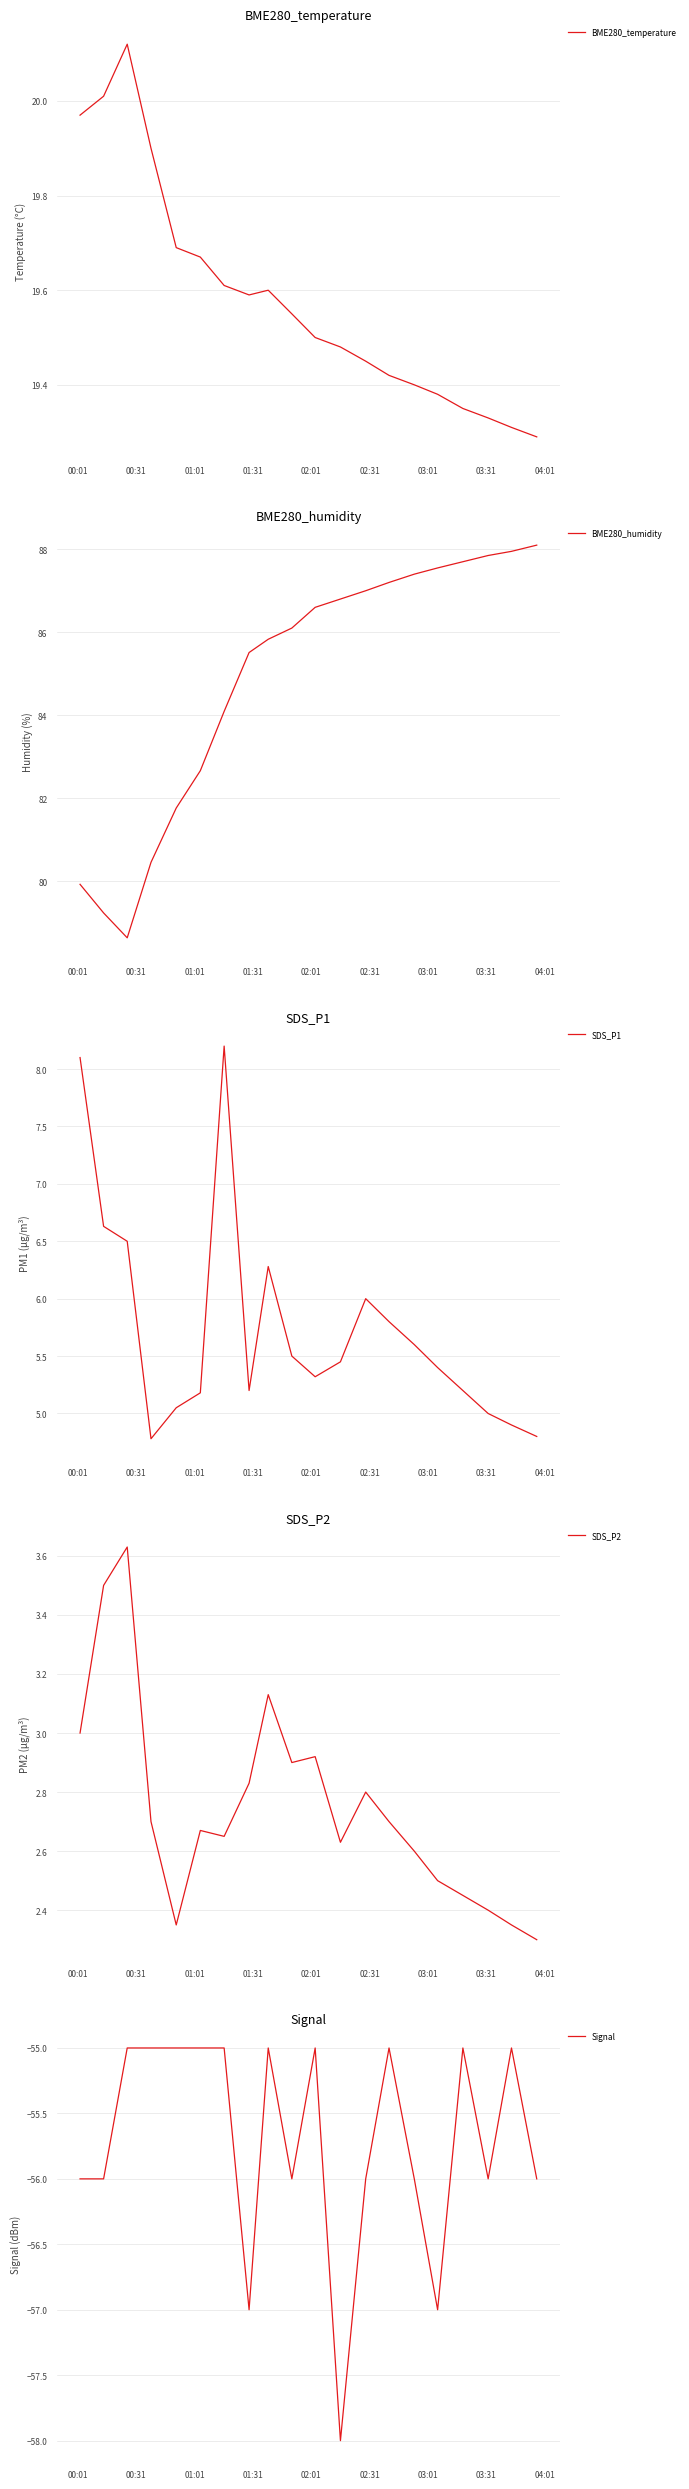

True or false: BME280_humidity and SDS_P2 intersect in this chart.

False